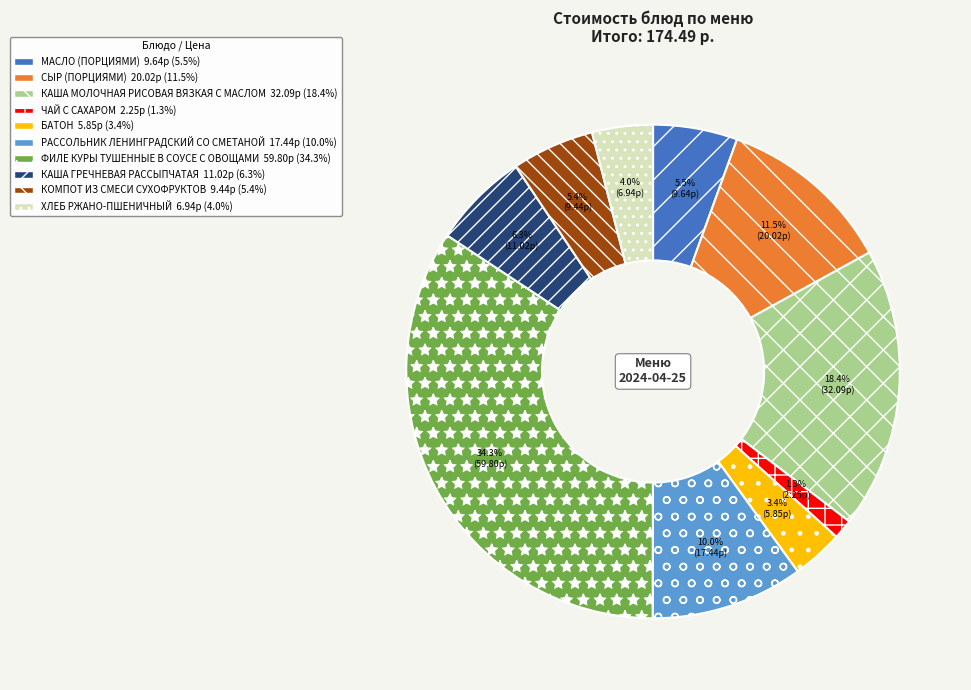

Which category has the biggest portion of the pie?

ФИЛЕ КУРЫ ТУШЕННЫЕ В СОУСЕ С ОВОЩАМИ